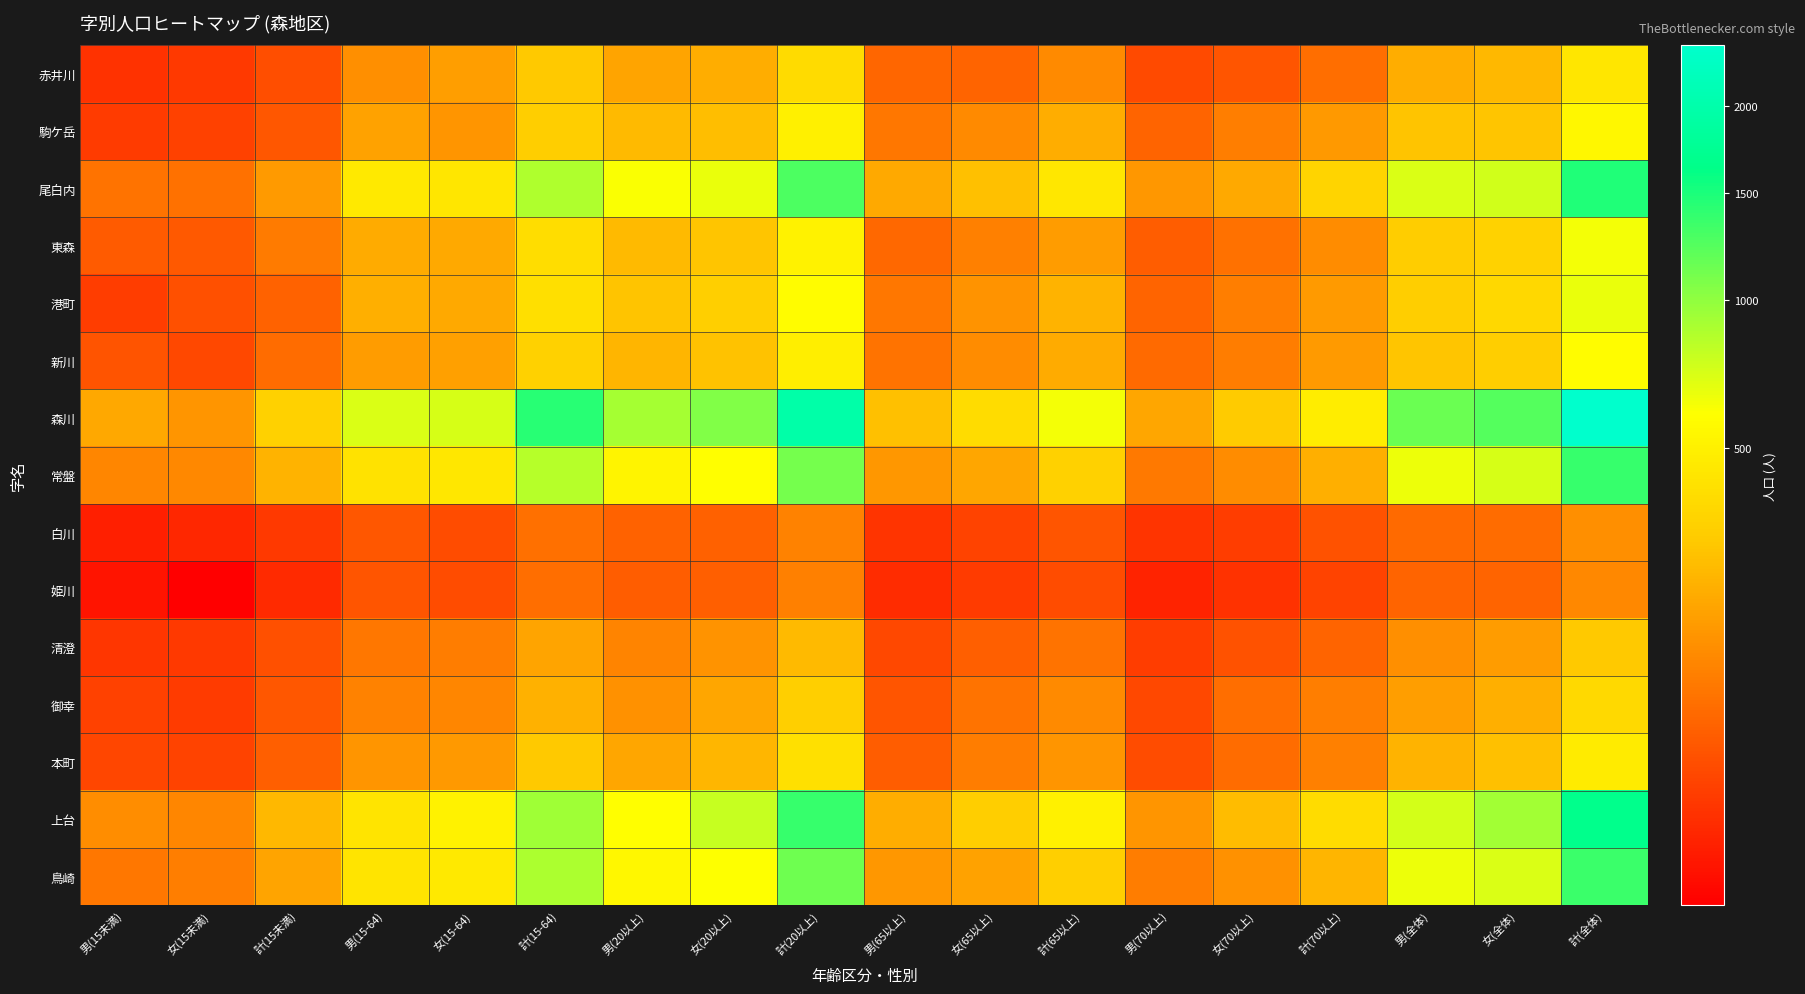

Count the number of data series in this chart.

15